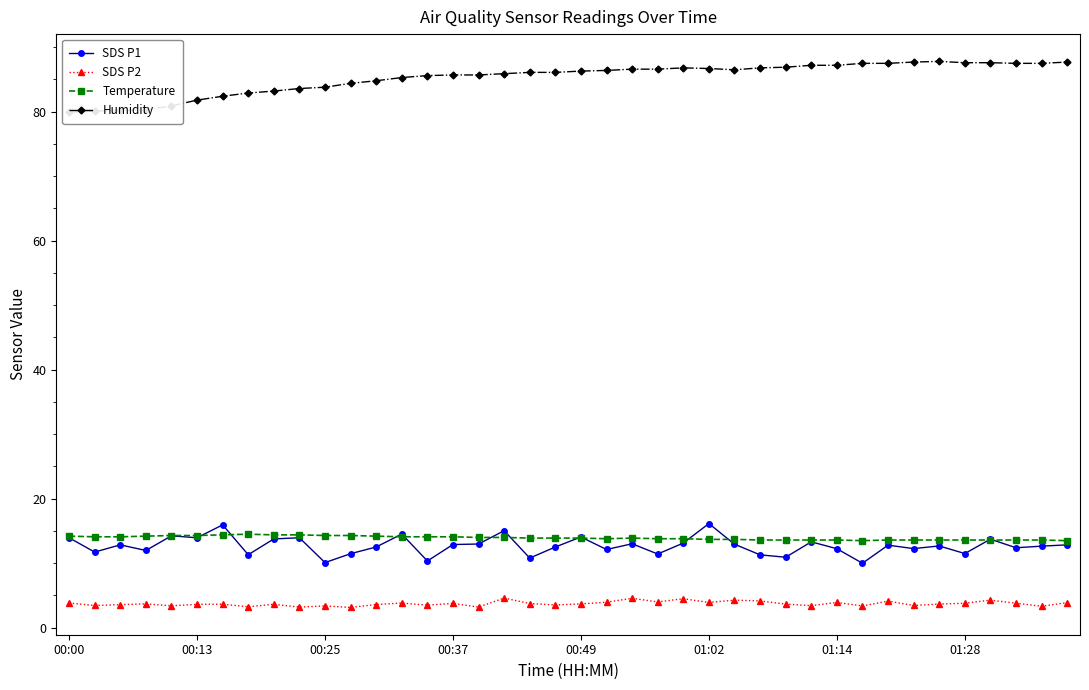

True or false: SDS P1 and SDS P2 cross at least once.

False